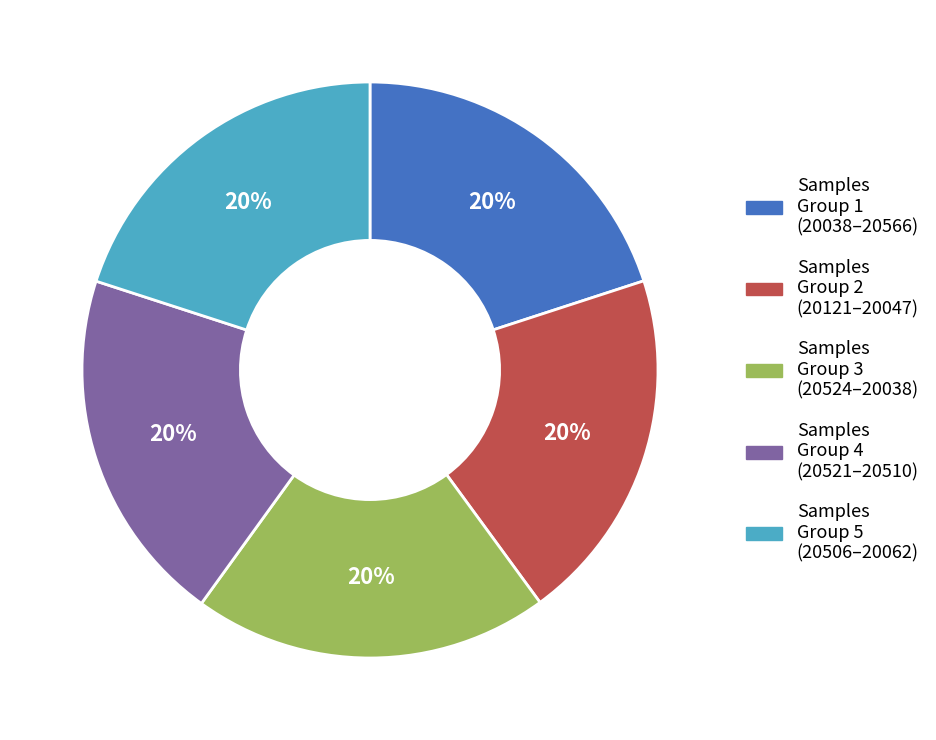

Does any single category account for the majority?

No